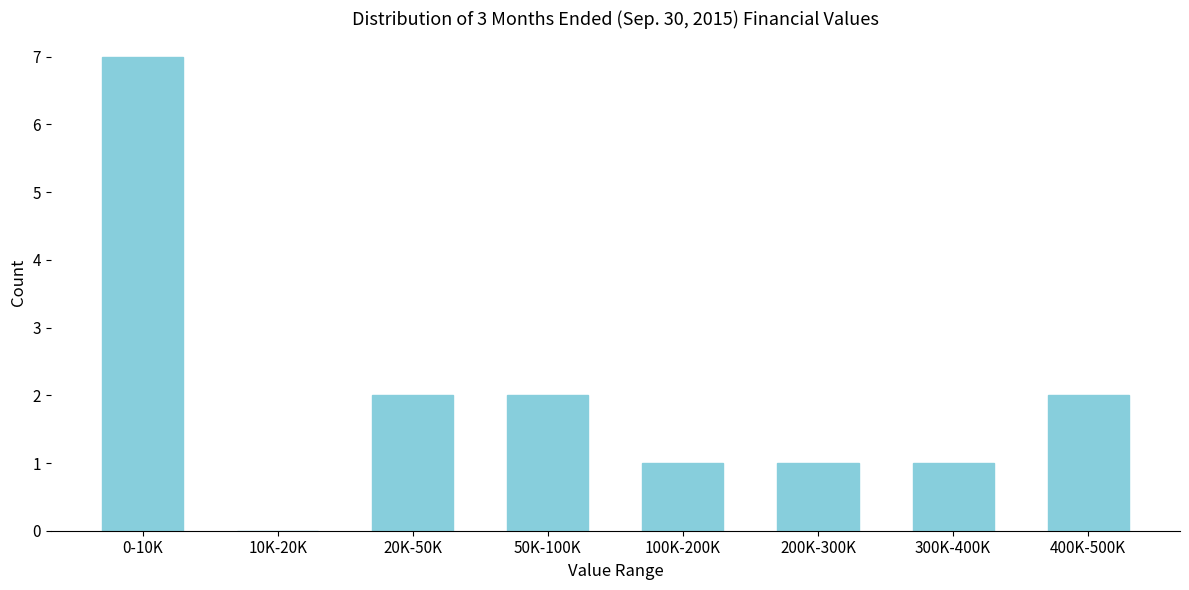

Reading left to right, list all the values displayed in this chart.

0-10K=7	10K-20K=0	20K-50K=2	50K-100K=2	100K-200K=1	200K-300K=1	300K-400K=1	400K-500K=2